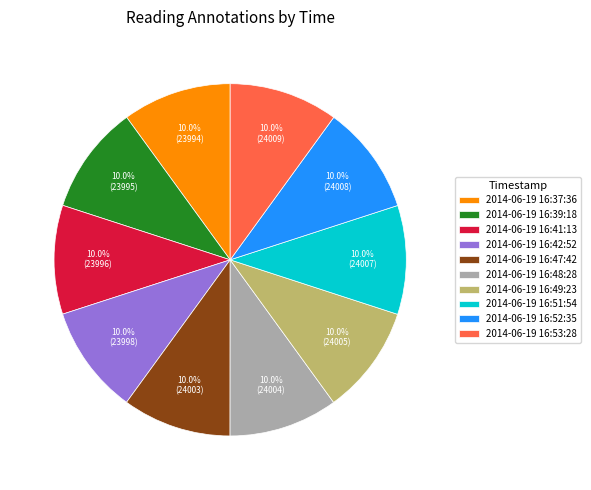

The 2014-06-19 16:39:18 slice represents 10% of the pie. True or false?

True